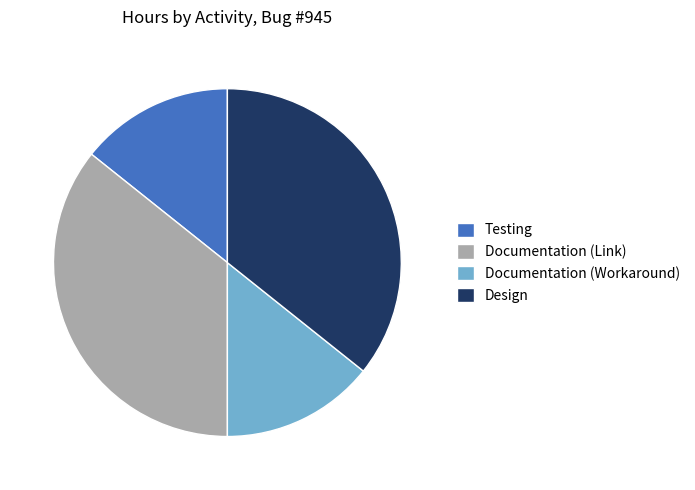

True or false: Documentation (Link) accounts for 24% of the total.

False